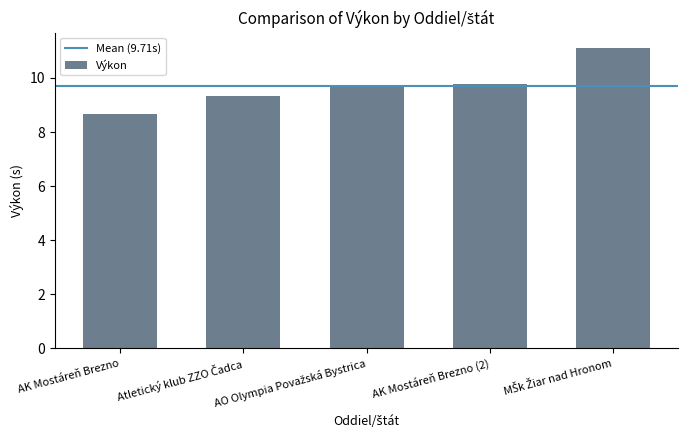

Which category has the lowest value across all series?

AK Mostáreň Brezno